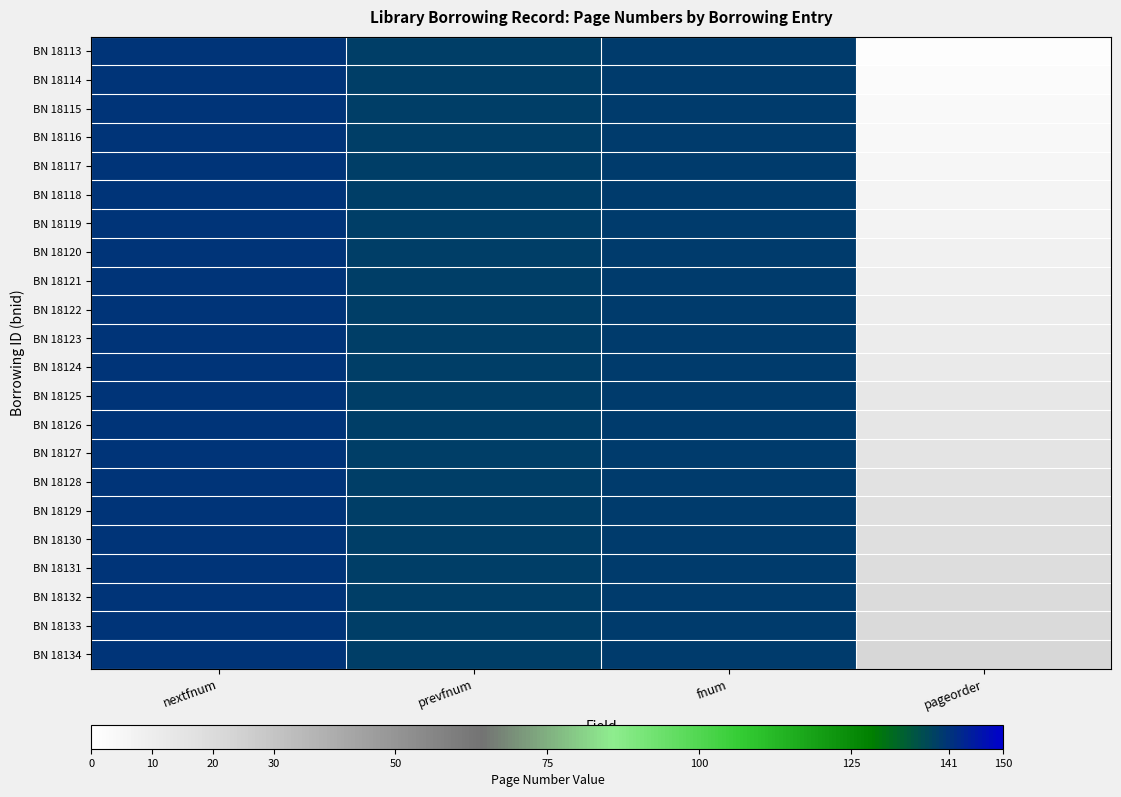

How many distinct data groups are displayed?

22